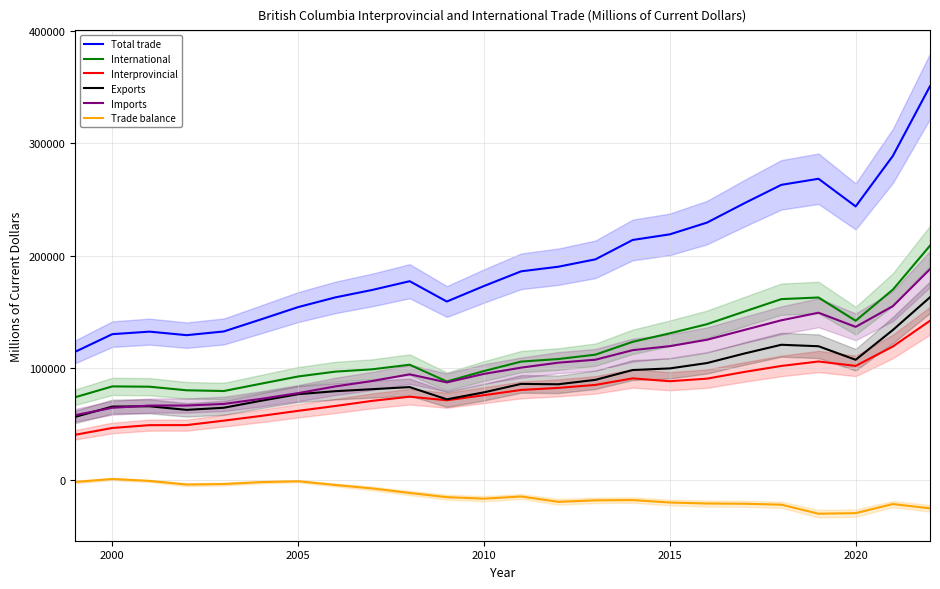

What is the highest value of the Total trade series?

350861